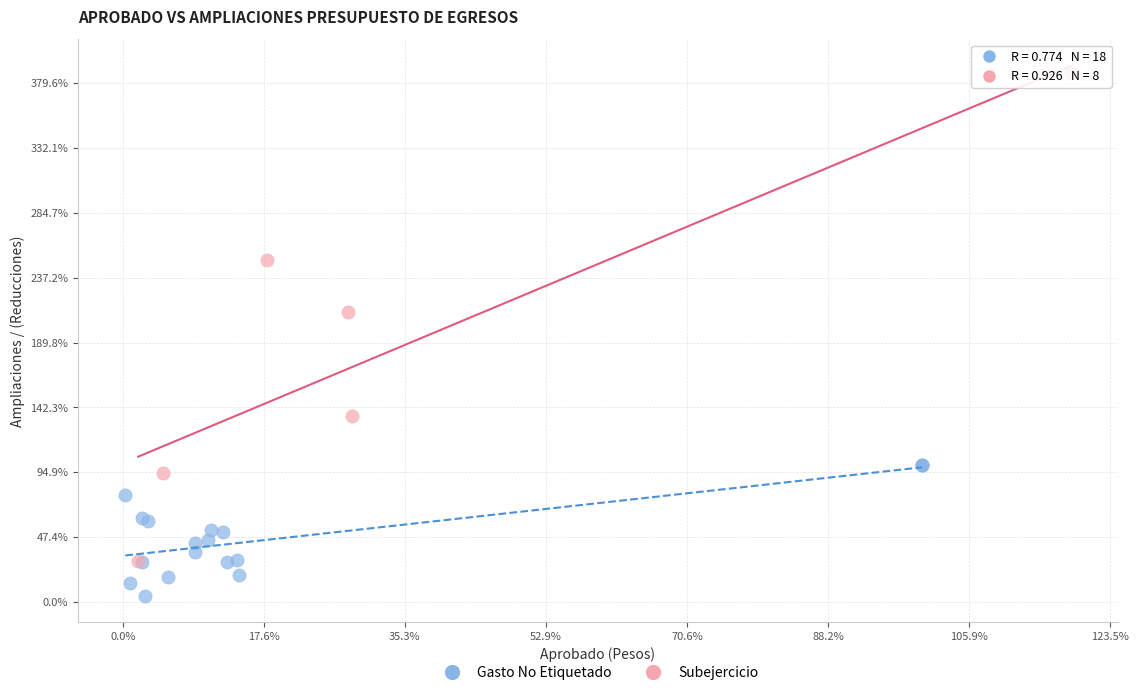

Which series has the largest Y range (max minus min)?

Subejercicio